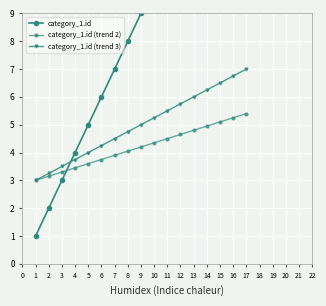

Reading left to right, extract all data points from this chart.

category_1.id: 1.0	2.0	3.0	4.0	5.0	6.0	7.0	8.0	9.0	10.0	11.0	12.0	13.0	14.0	15.0	16.0	17.0
category_1.id (trend 2): 3.0	3.1	3.3	3.5	3.6	3.8	3.9	4.0	4.2	4.3	4.5	4.7	4.8	5.0	5.1	5.2	5.4
category_1.id (trend 3): 3.0	3.2	3.5	3.8	4.0	4.2	4.5	4.8	5.0	5.2	5.5	5.8	6.0	6.2	6.5	6.8	7.0